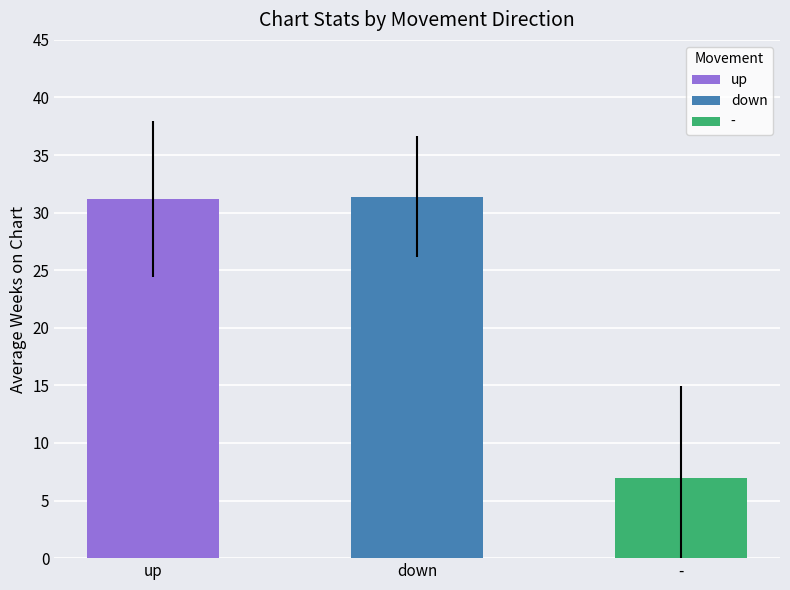

Which label corresponds to the smallest value in the chart?

-